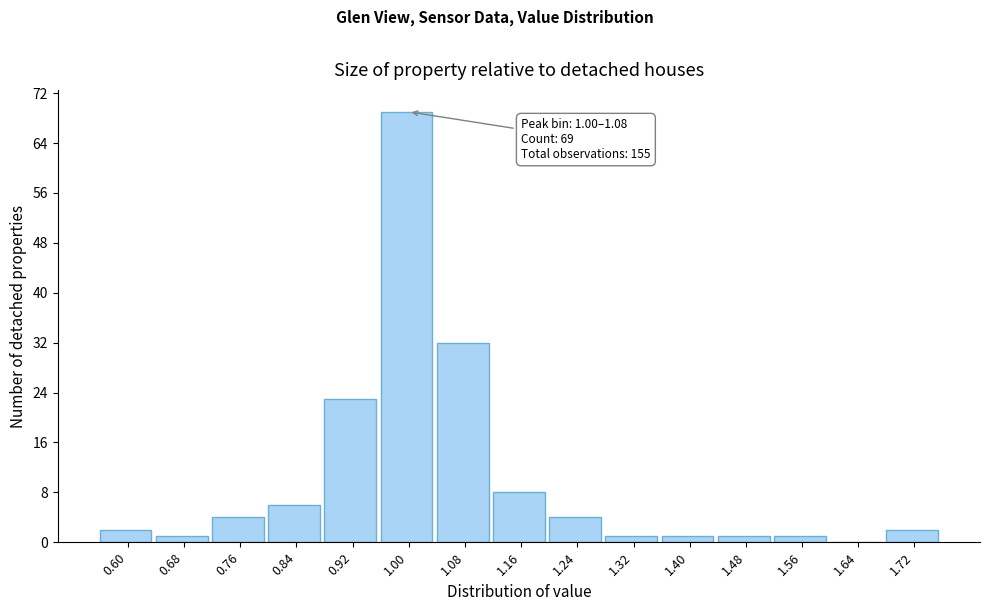

Reading left to right, list all the values displayed in this chart.

0.60=2	0.68=1	0.76=4	0.84=6	0.92=23	1.00=69	1.08=32	1.16=8	1.24=4	1.32=1	1.40=1	1.48=1	1.56=1	1.64=0	1.72=2